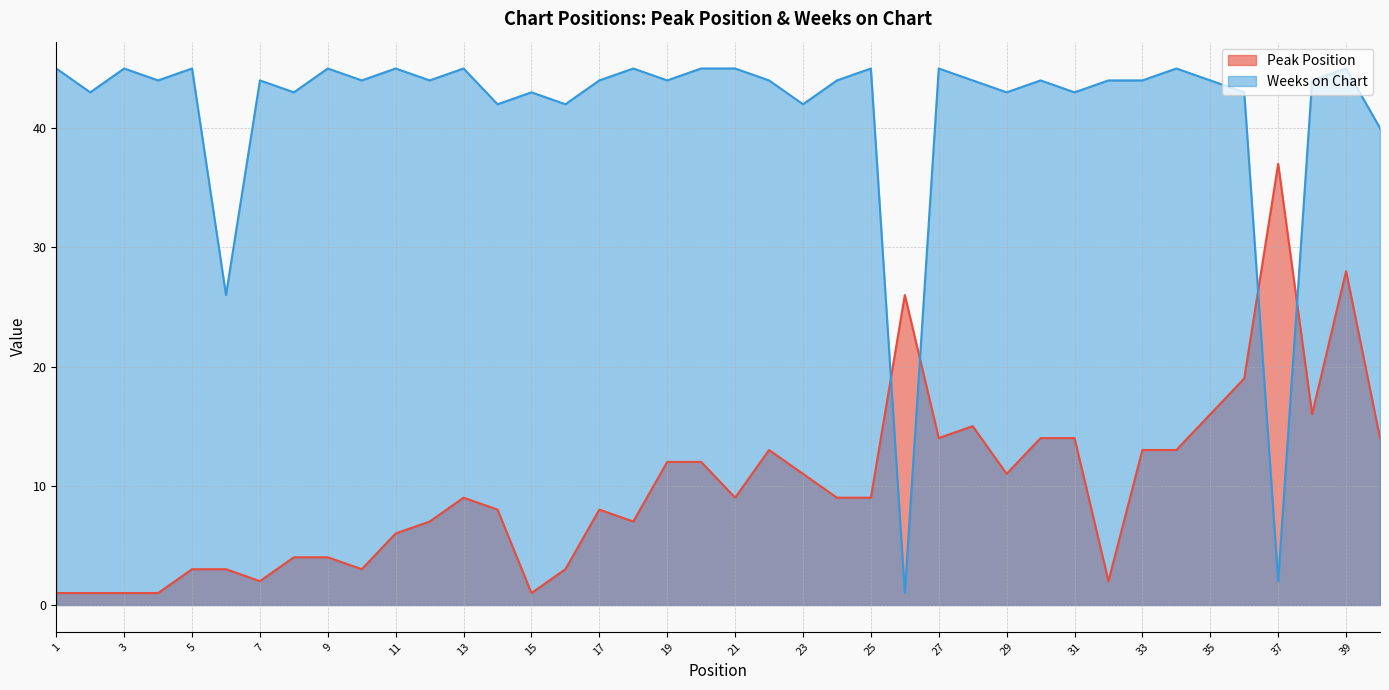

What is the highest value of the Peak Position series?

37